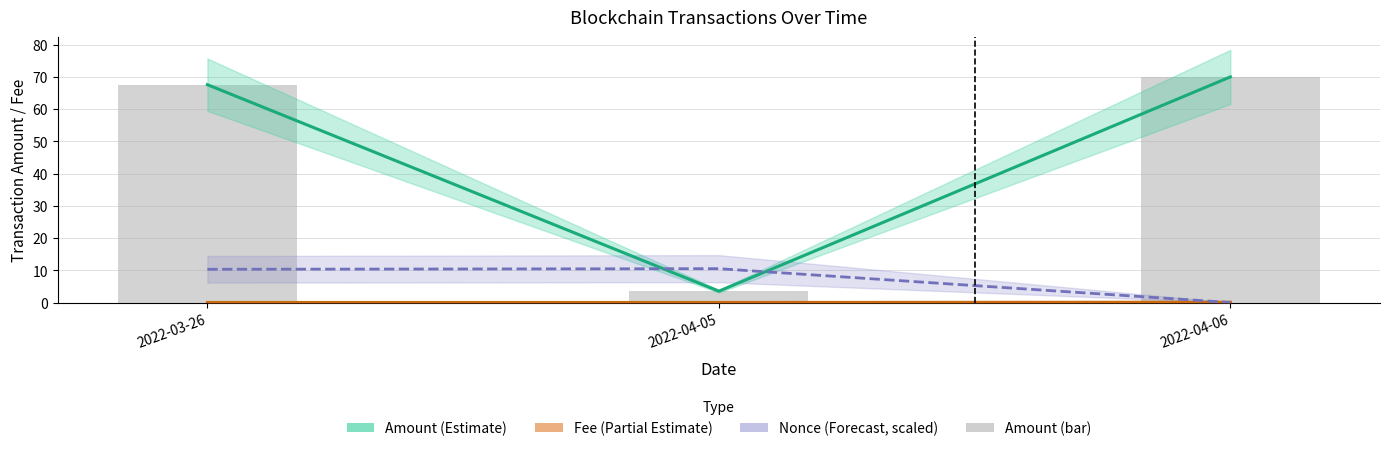

List the labels in order of Fee (Partial Estimate) value, smallest first.

2022-03-26, 2022-04-05, 2022-04-06